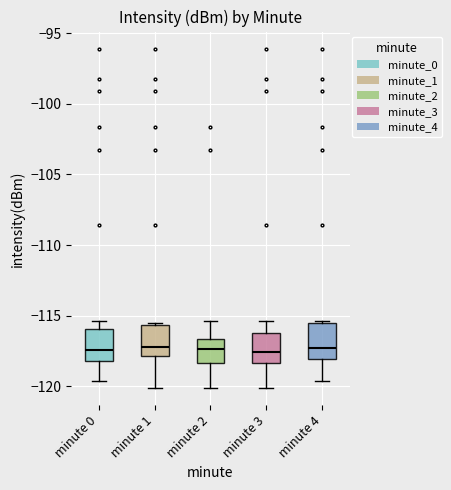

Reading left to right, transcribe this box plot: for each box, give where its median line is, the range the box spans, and where its two whiskers end, as read against the y-axis. The values are not printed on the chart, so give them approximately, as read against the axis.

minute 0: median -117.5, box -118.0 to -116.0, whiskers -119.5 to -115.5
minute 1: median -117.0, box -118.0 to -115.5, whiskers -120.0 to -115.5
minute 2: median -117.5, box -118.5 to -116.5, whiskers -120.0 to -115.5
minute 3: median -117.5, box -118.5 to -116.0, whiskers -120.0 to -115.5
minute 4: median -117.5, box -118.0 to -115.5, whiskers -119.5 to -115.5